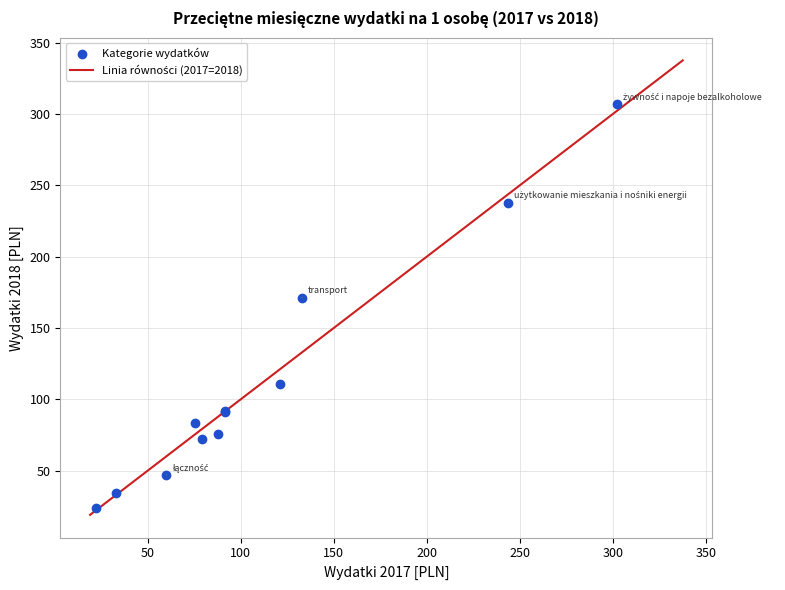

What Y value in the scatter plot is closest to 165?

171.3